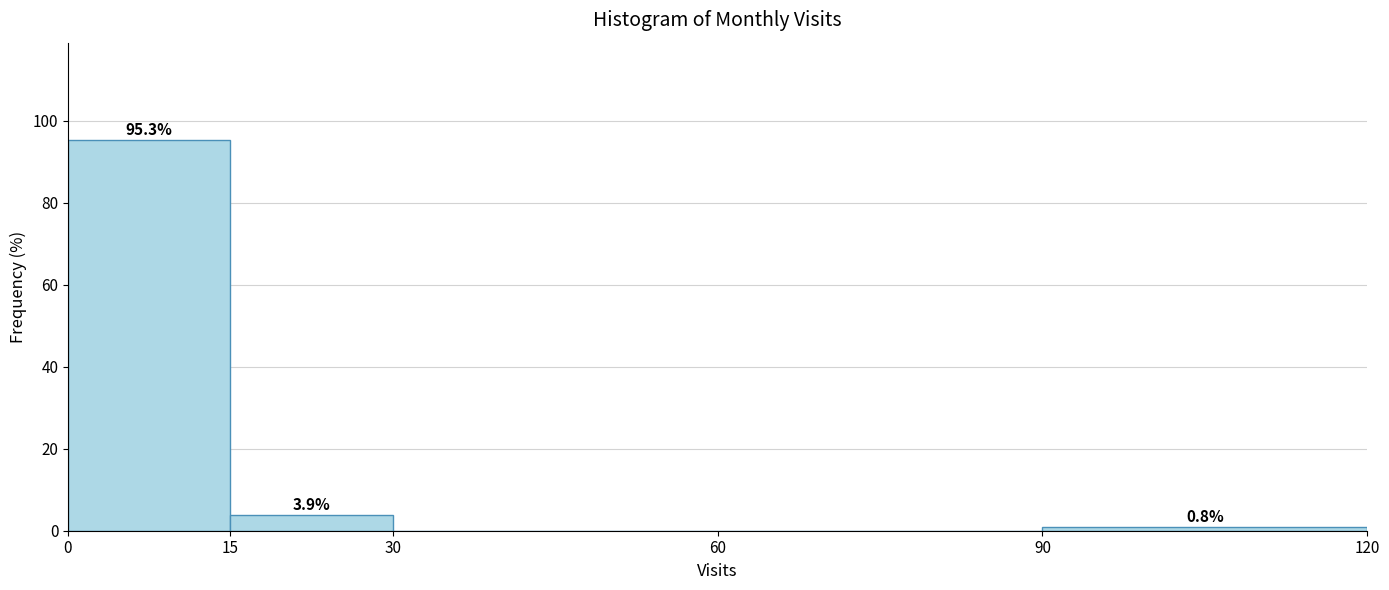

Over which range of the x-axis is the bar tallest?

0 to 15